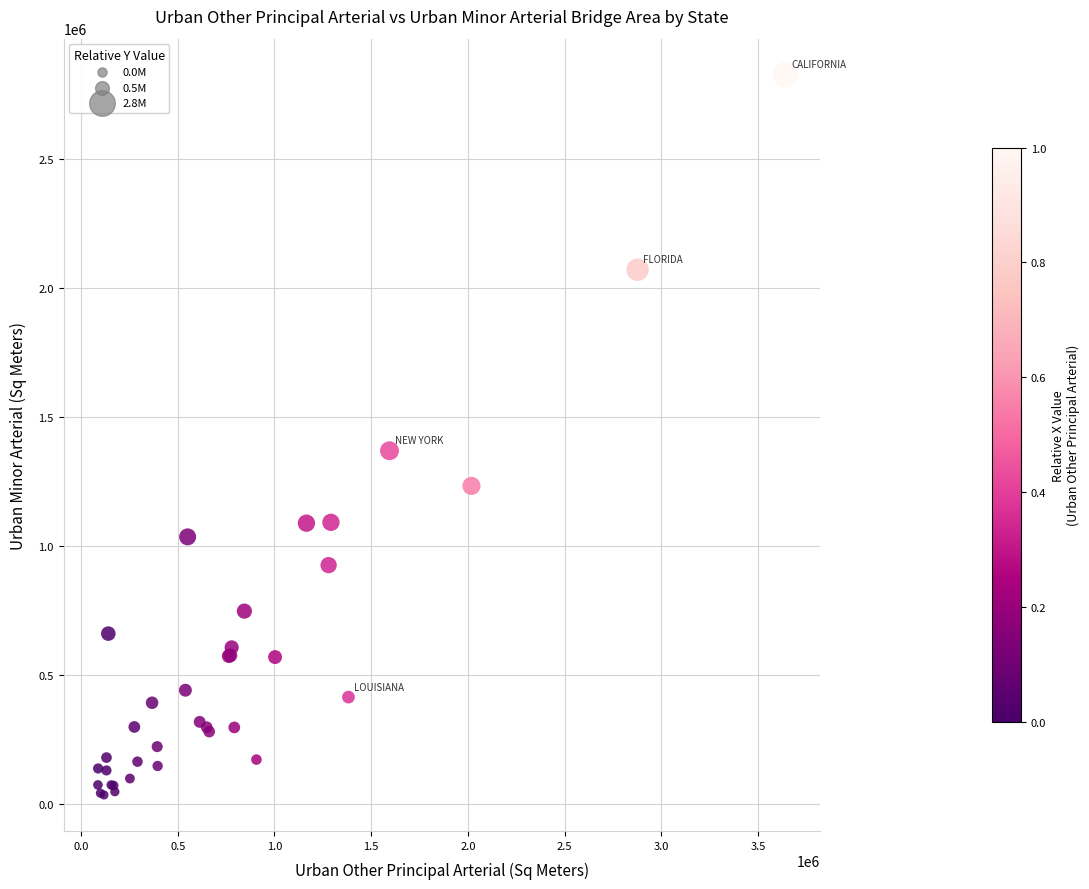

What Y value in the scatter plot is closest to 1431198?

1369380.7